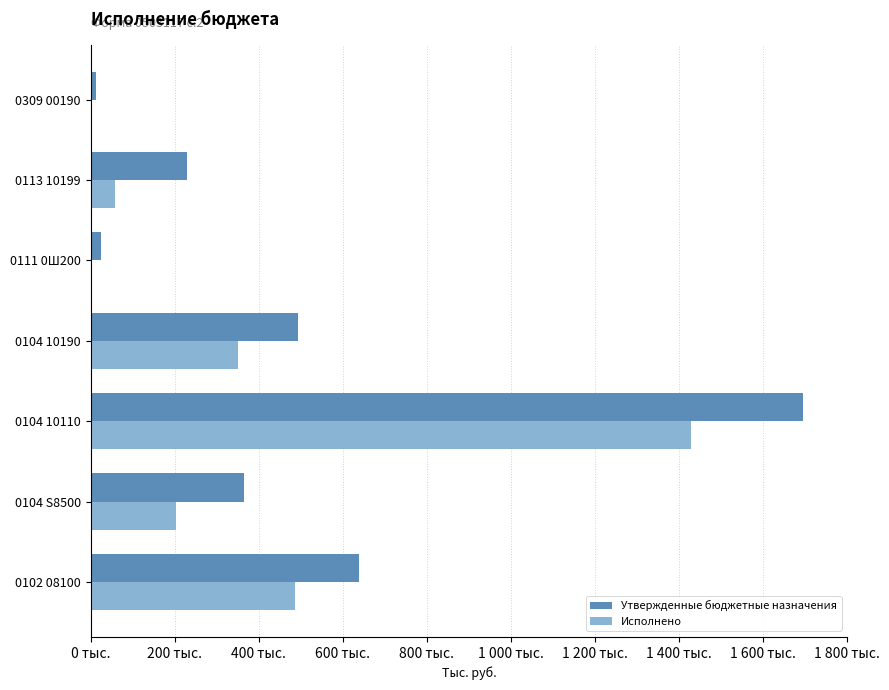

What are all the series names shown in the legend?

Утвержденные бюджетные назначения, Исполнено